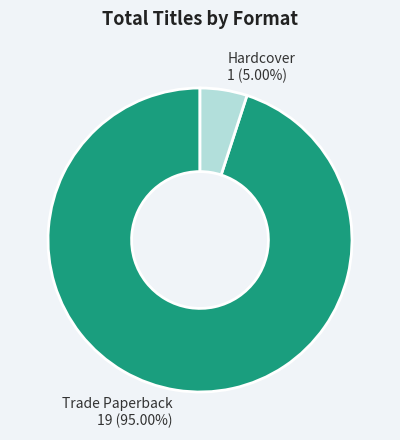

What percentage do Trade Paperback and Hardcover together represent?

100.0%